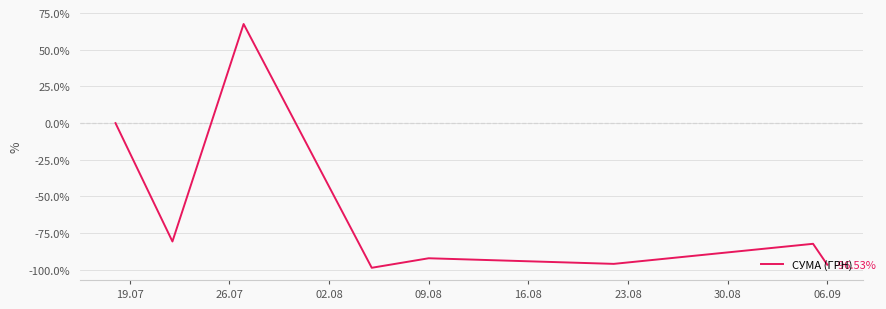

What is the sum of all values?

-478.6